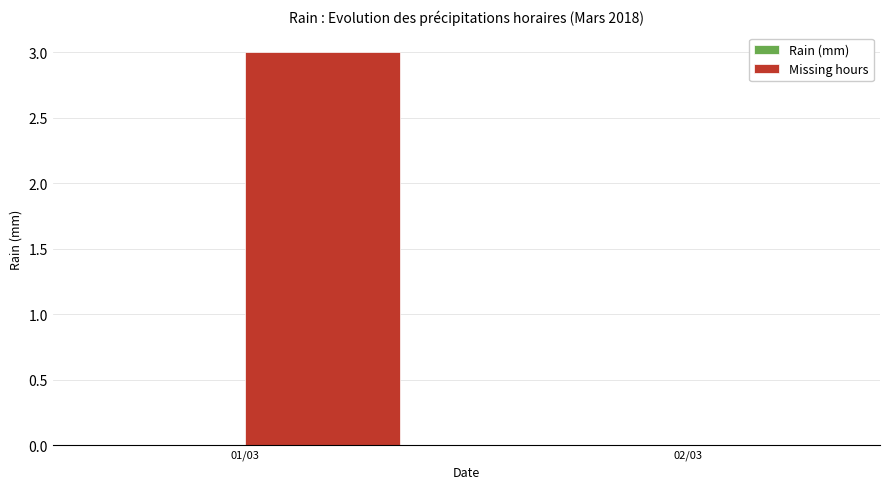

Between 02/03 and 01/03, which is larger?

01/03